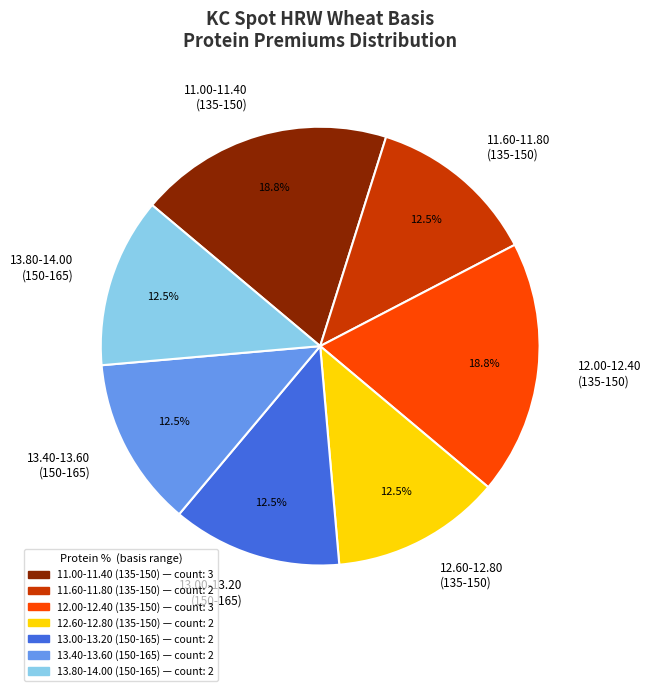

Between 12.00-12.40 (135-150) and 11.60-11.80 (135-150), which is larger?

12.00-12.40 (135-150)